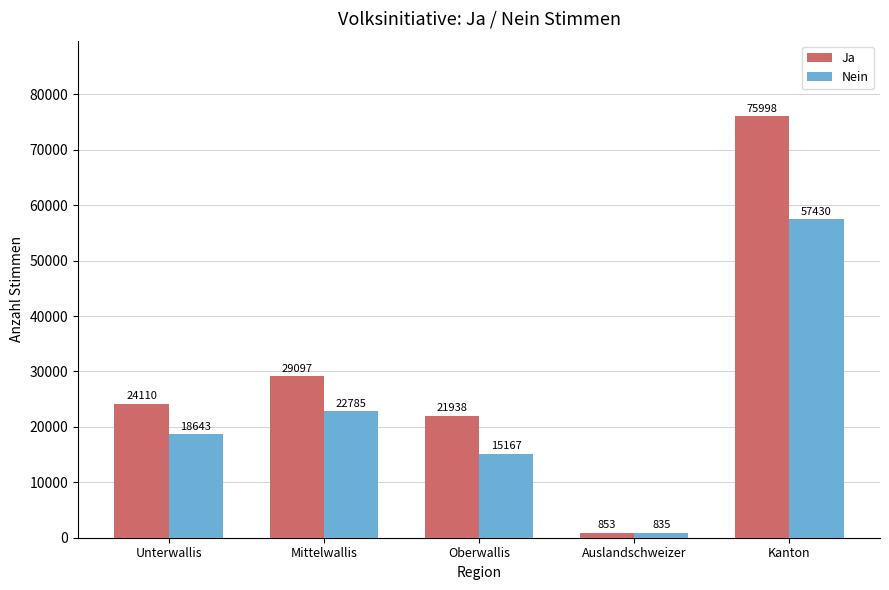

Which series has the widest spread of values?

Ja